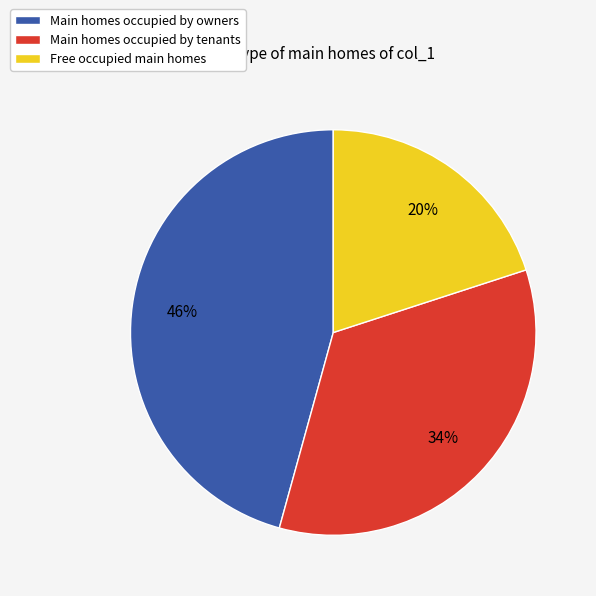

Combined, do Free occupied main homes and Main homes occupied by owners account for over 50%?

Yes